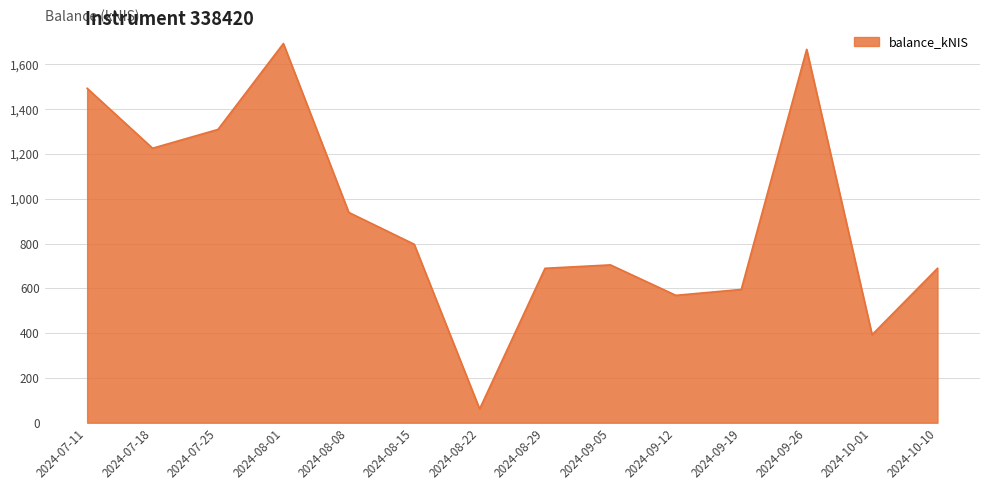

What is the ratio of the value at 2024-07-18 to the value at 2024-09-12?

2.2